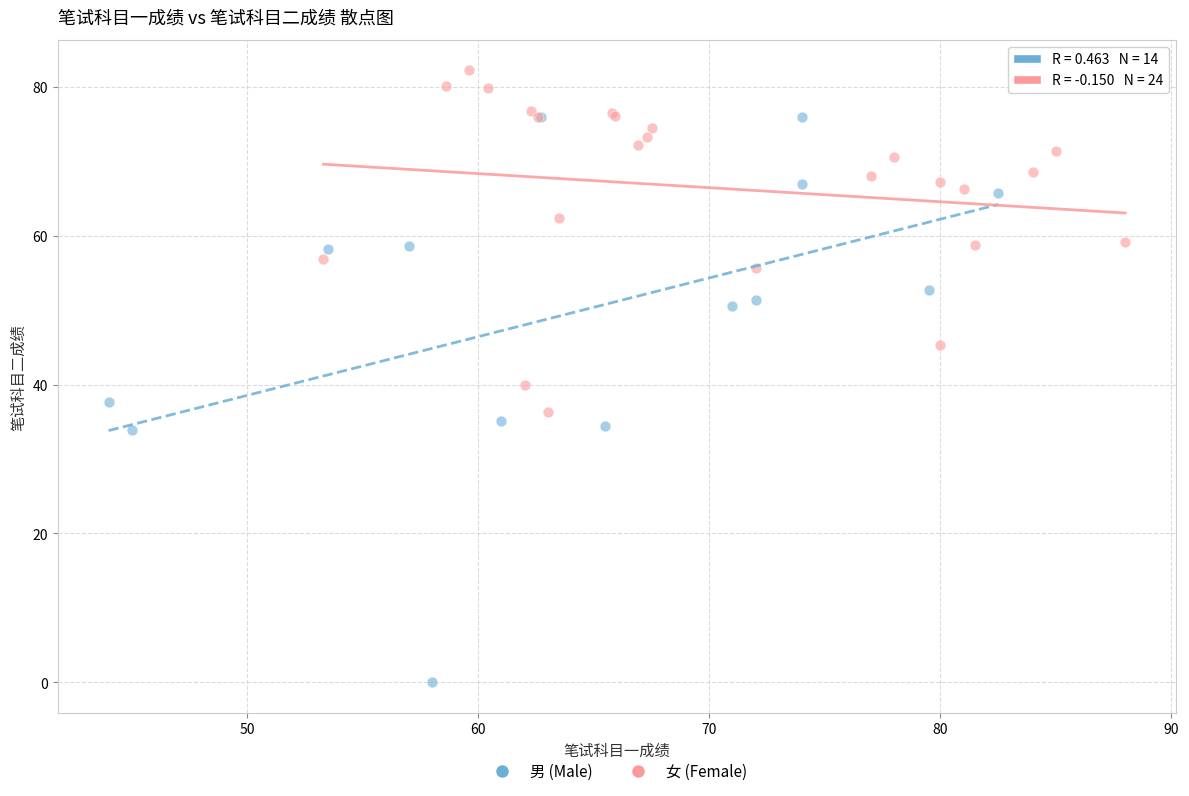

Which series contains the lowest Y value?

男 (Male)